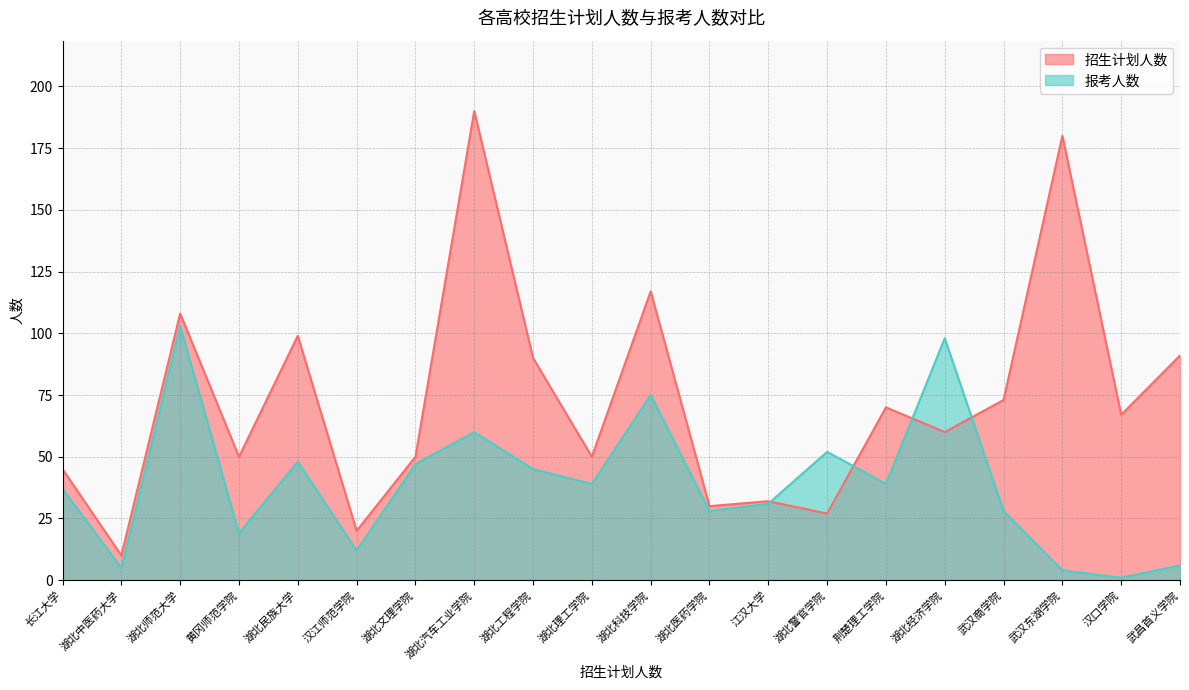

True or false: 报考人数 has more than 1 points higher than both neighbors.

True